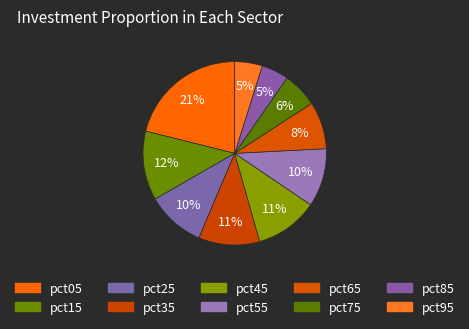

How many slices are in this pie chart?

10